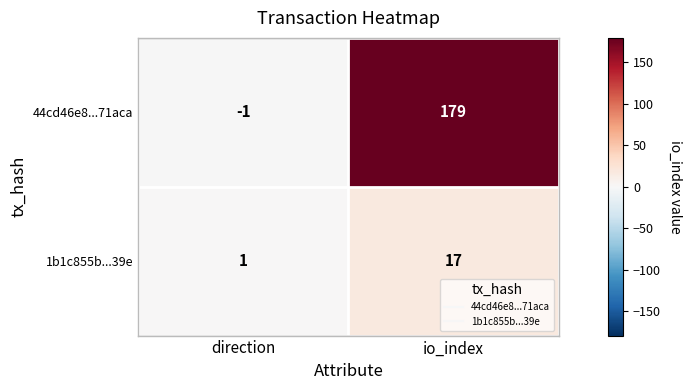

What is the sum of all 1b1c855b...39e values?

18